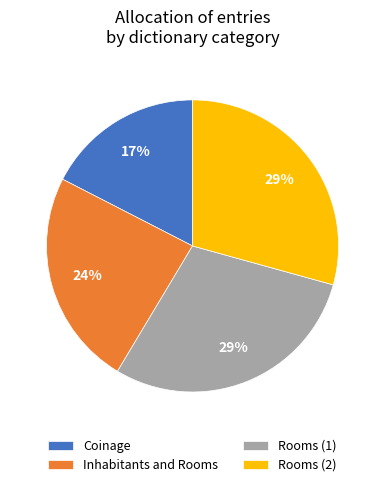

Which has a higher value, Inhabitants and Rooms or Coinage?

Inhabitants and Rooms